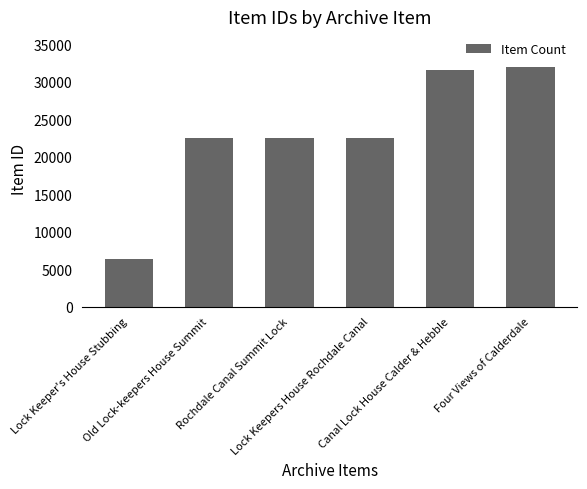

Which category has the lowest value across all series?

Lock Keeper's House Stubbing